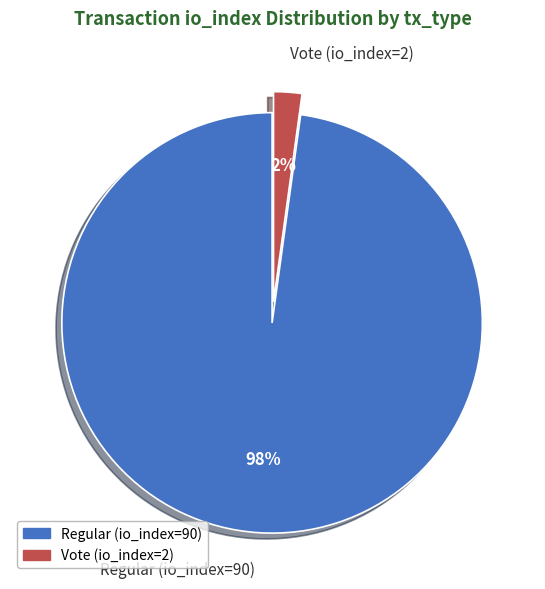

Rank the categories by value from lowest to highest.

Vote (io_index=2), Regular (io_index=90)